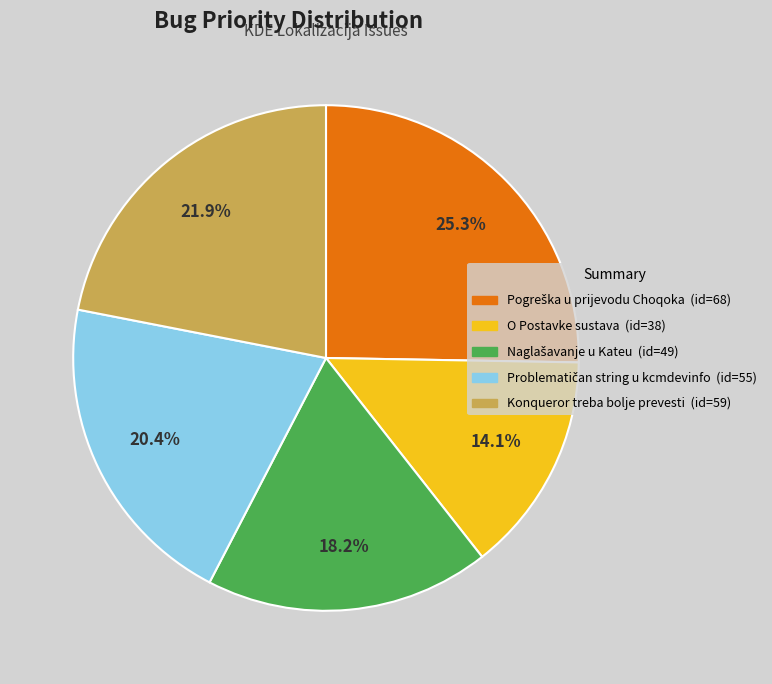

What portion of the pie excludes O Postavke sustava (id=38)?

85.9%